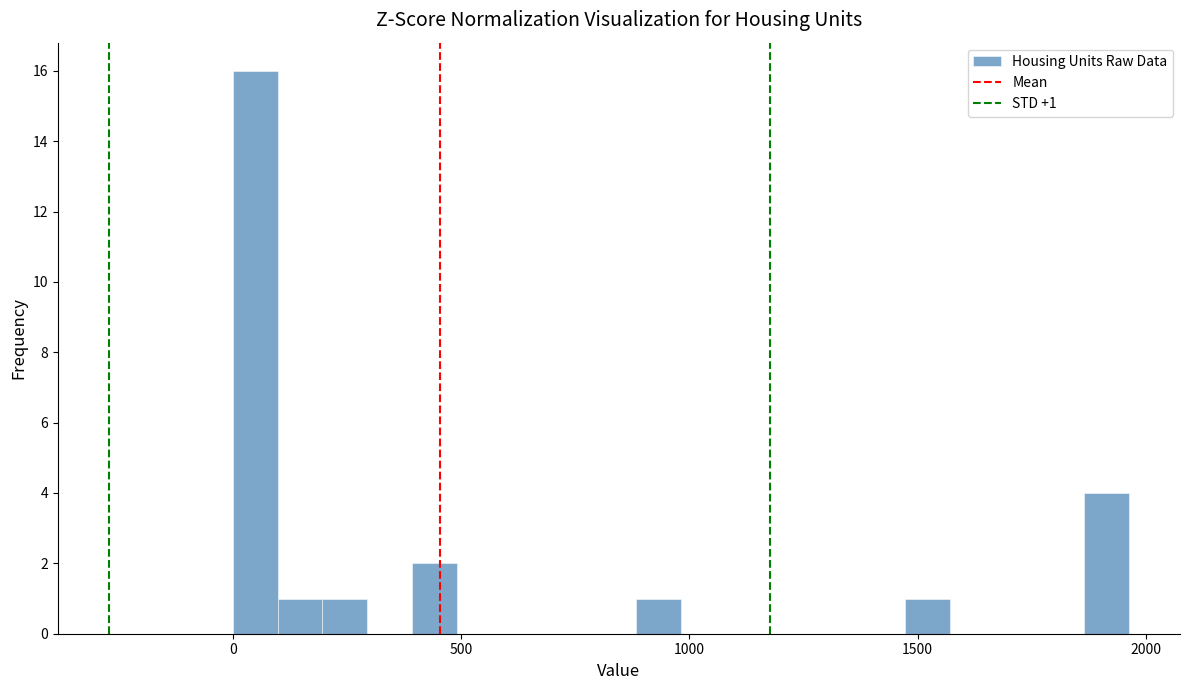

Around what value on the x-axis is the tallest bar? Give the approximate position of its centre, as read against the axis.

50